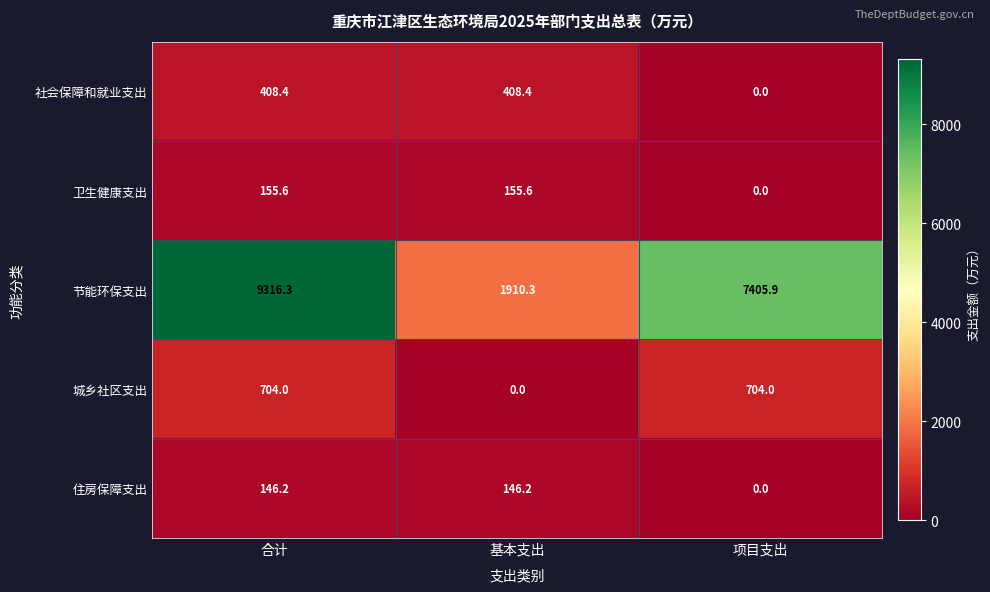

The value of 社会保障和就业支出 at 项目支出 is -181.9. True or false?

False